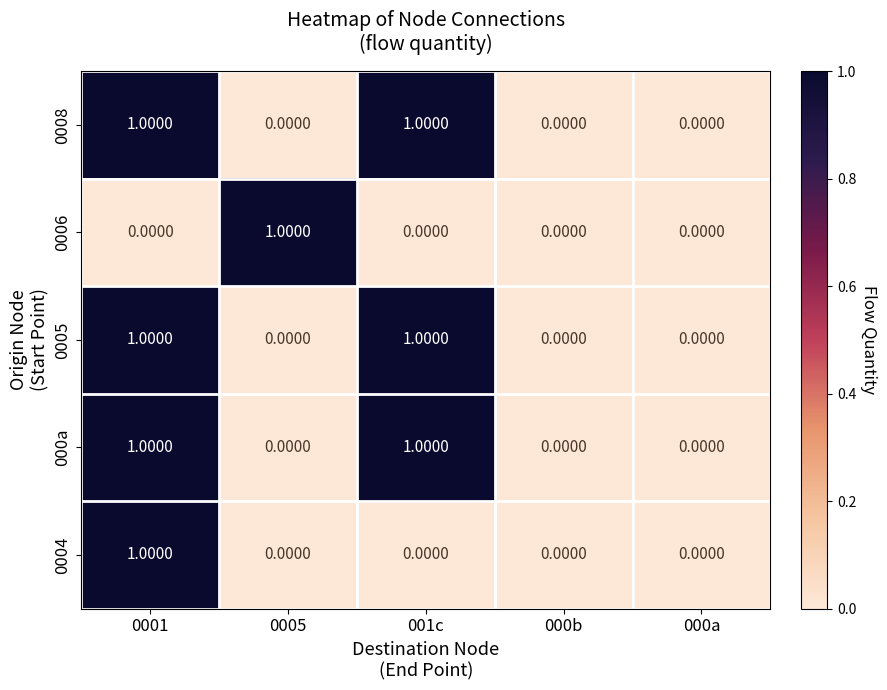

Between 0005 and 000b, which series saw the biggest shift?

0006